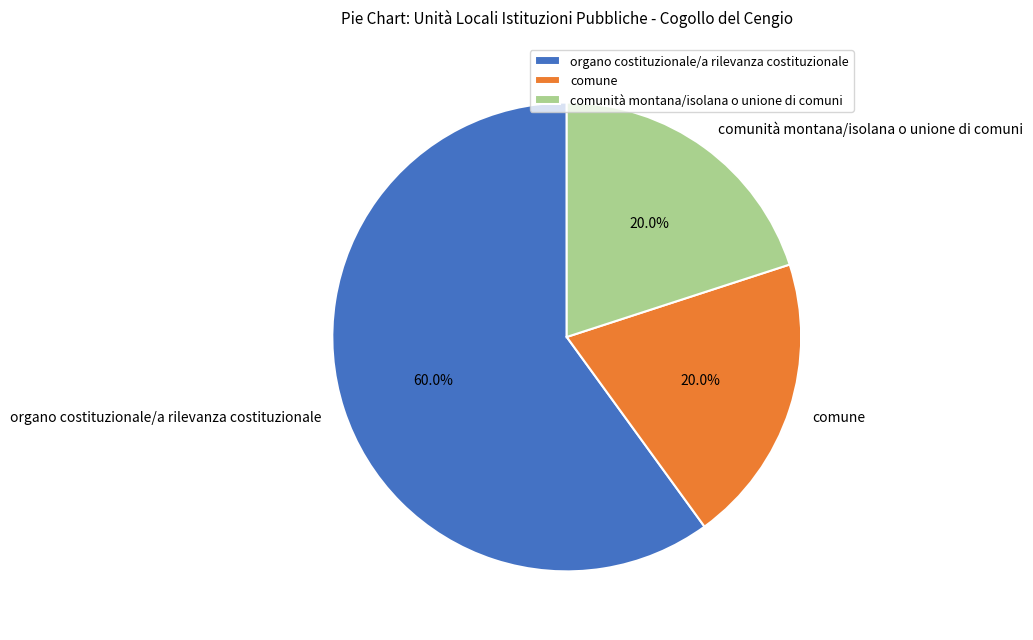

The comune slice represents 33% of the pie. True or false?

False